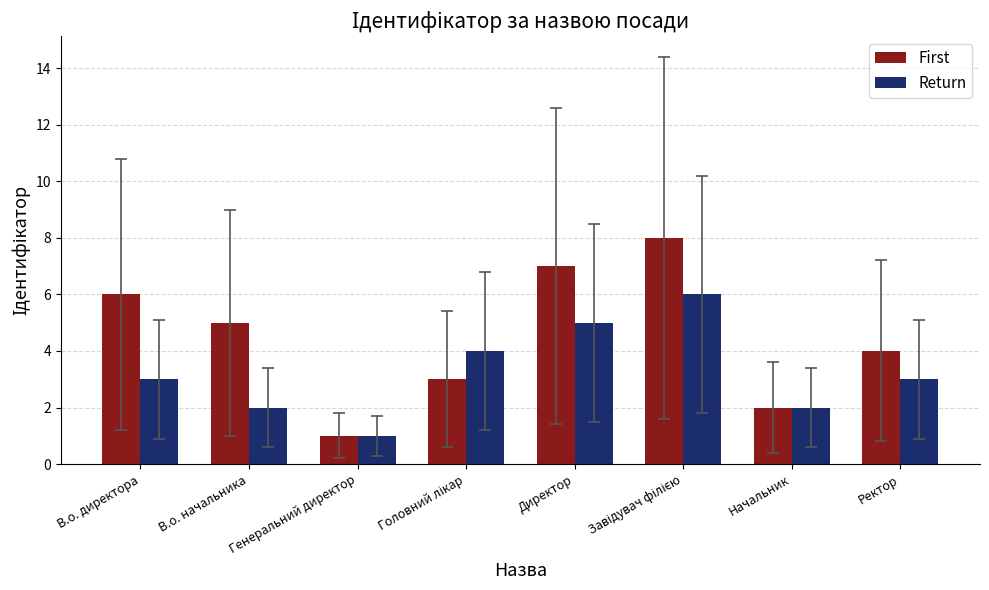

At which label is First closest to 4?

Ректор